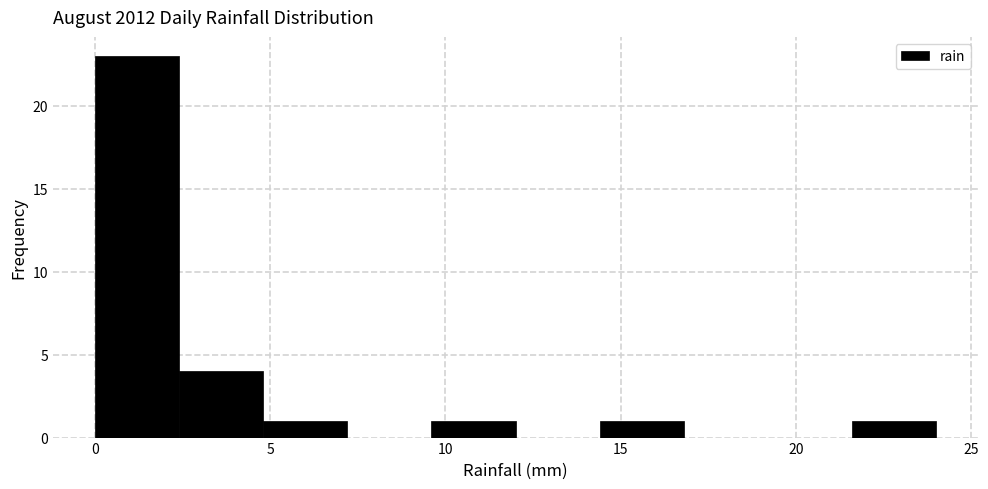

What is the height of the bar covering 14.4 to 16.8 on the x-axis? Neither the bar edges nor the heights are printed on the chart, so give them approximately, as read against the axes.

1